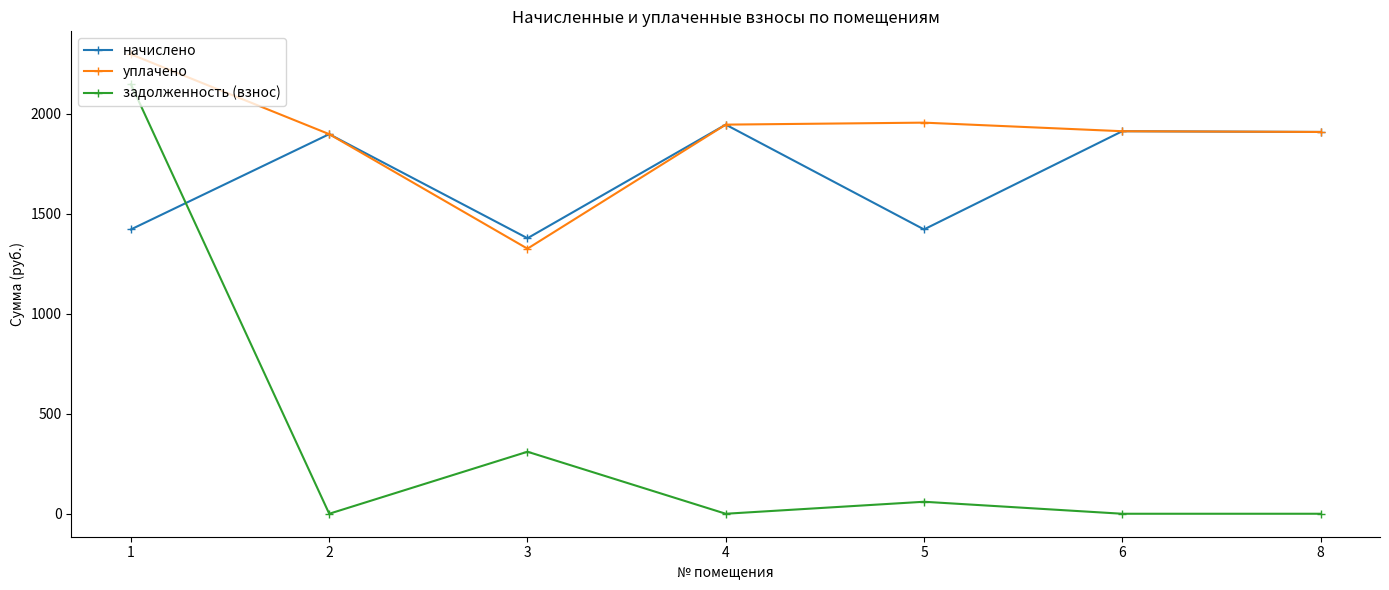

True or false: уплачено has a value of 2948.4 at 5.

False